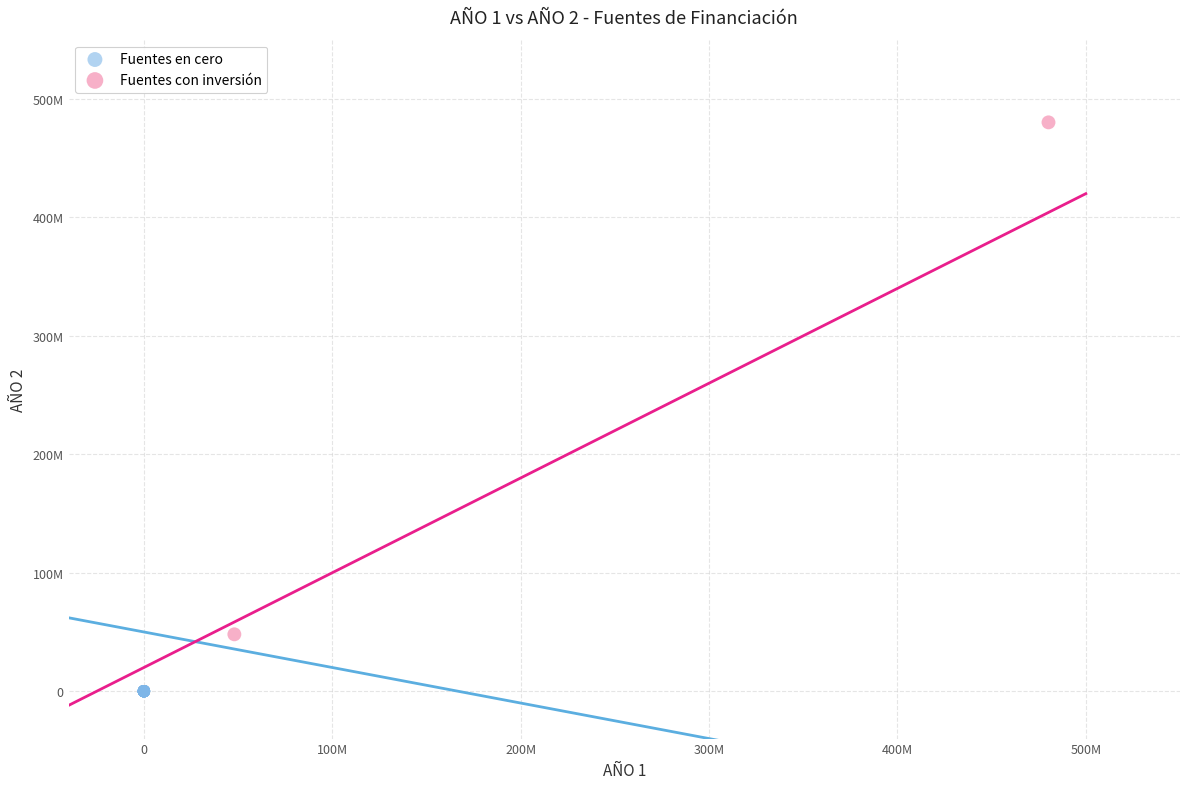

Which series reaches the maximum Y coordinate?

Fuentes con inversión